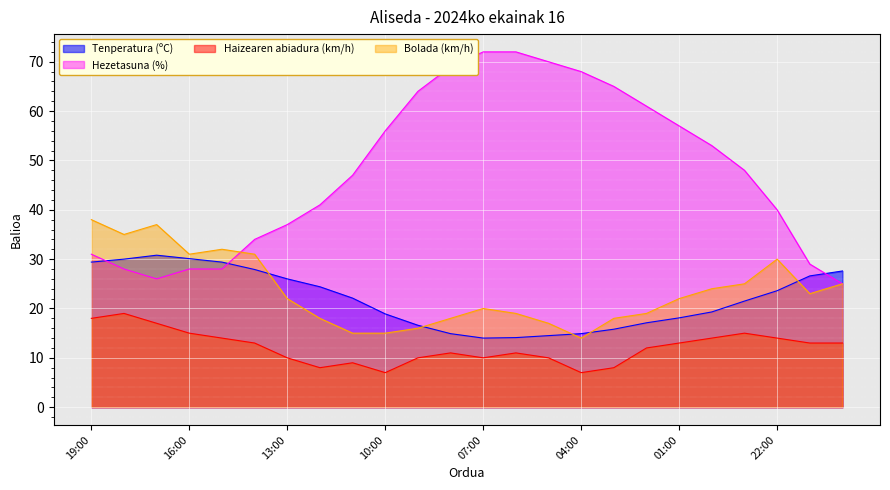

The Tenperatura (ºC) series shows 24.4 at 12:00. True or false?

True